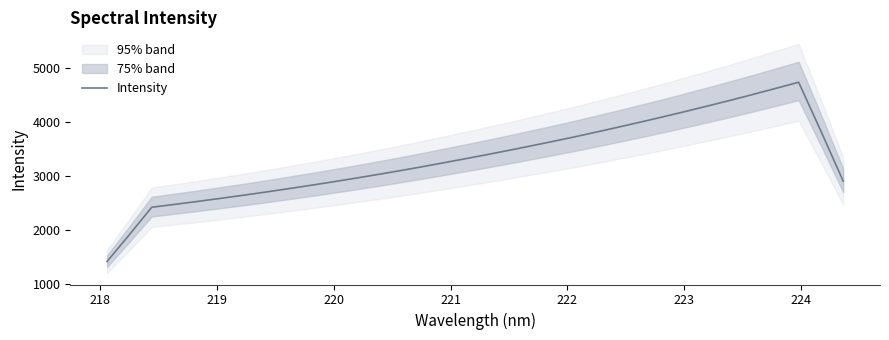

What is the minimum value for Intensity?

1424.6